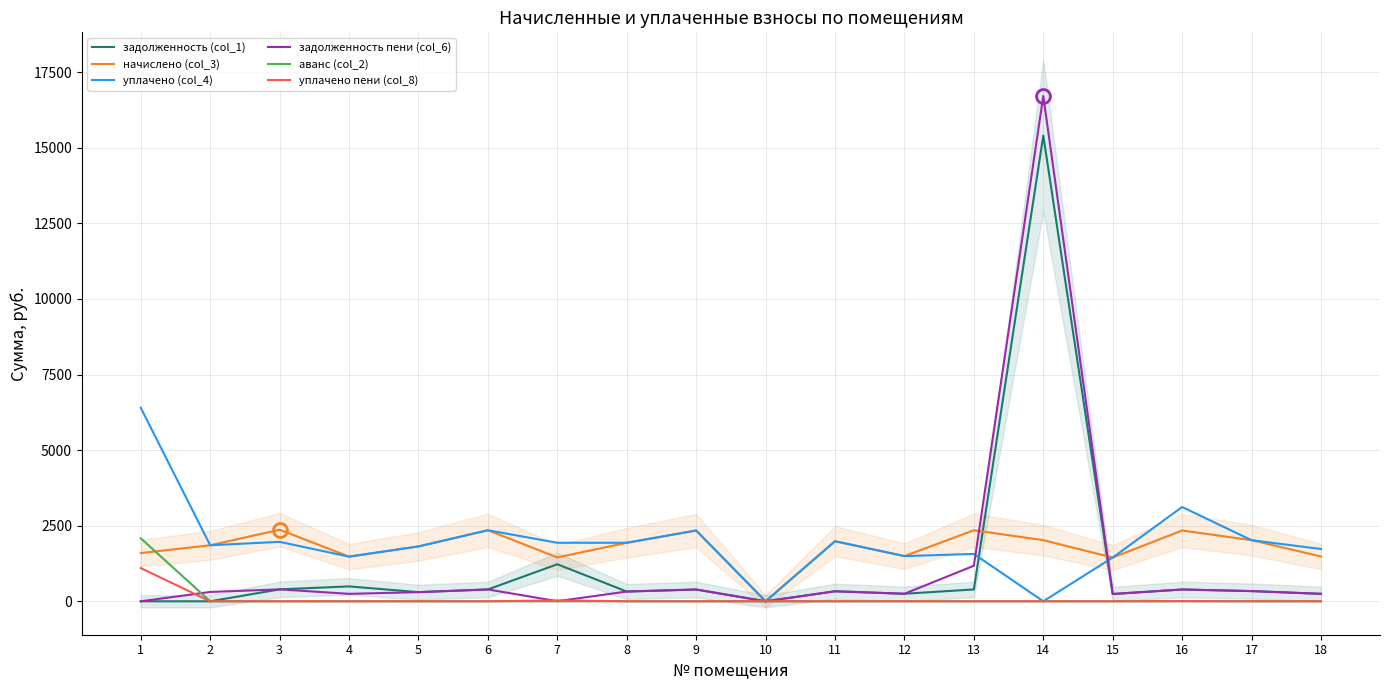

Which label corresponds to the smallest value in the chart?

1